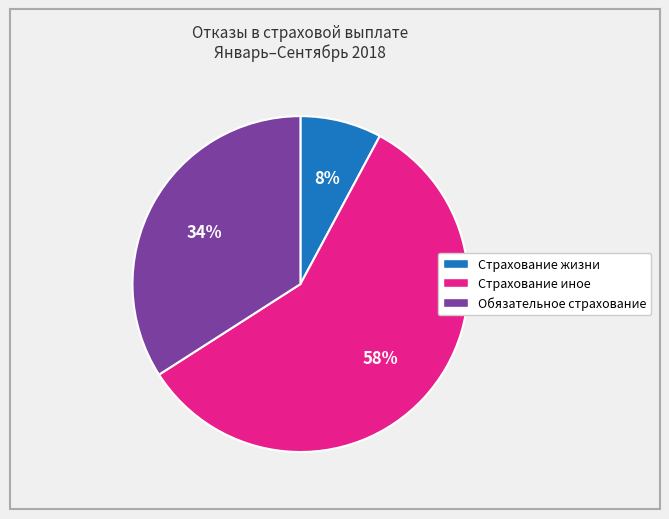

What percentage is the Обязательное страхование slice, to the nearest percent?

34%